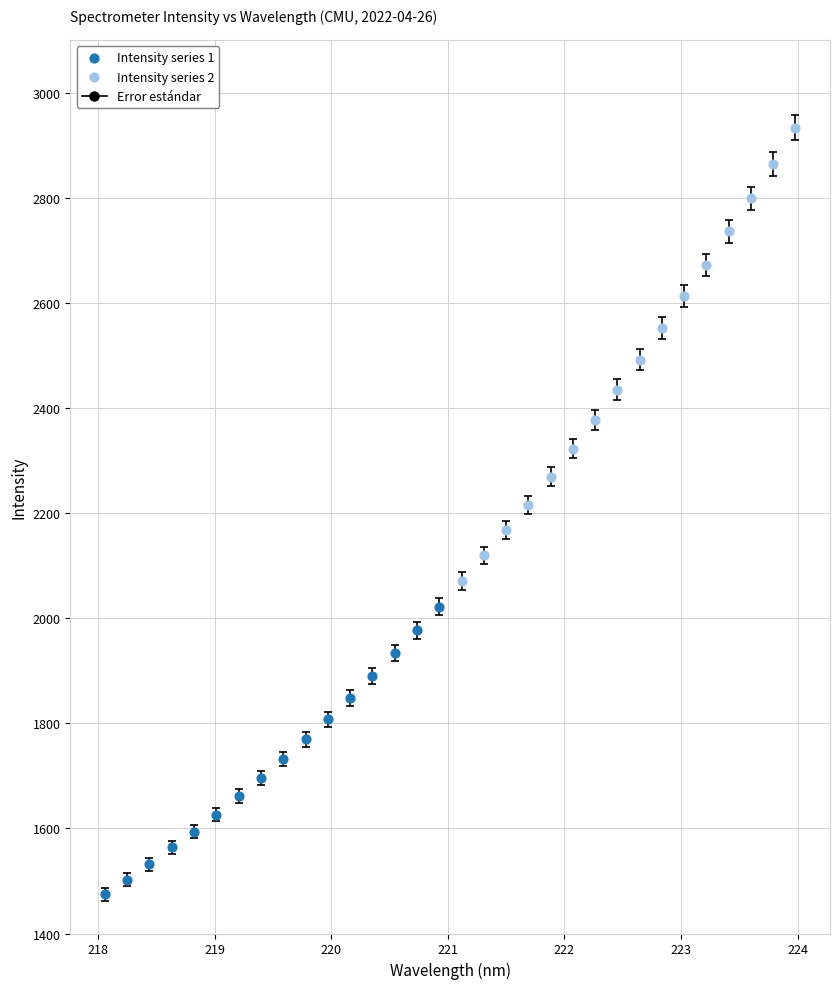

Which series has the largest Y range (max minus min)?

Intensity series 2